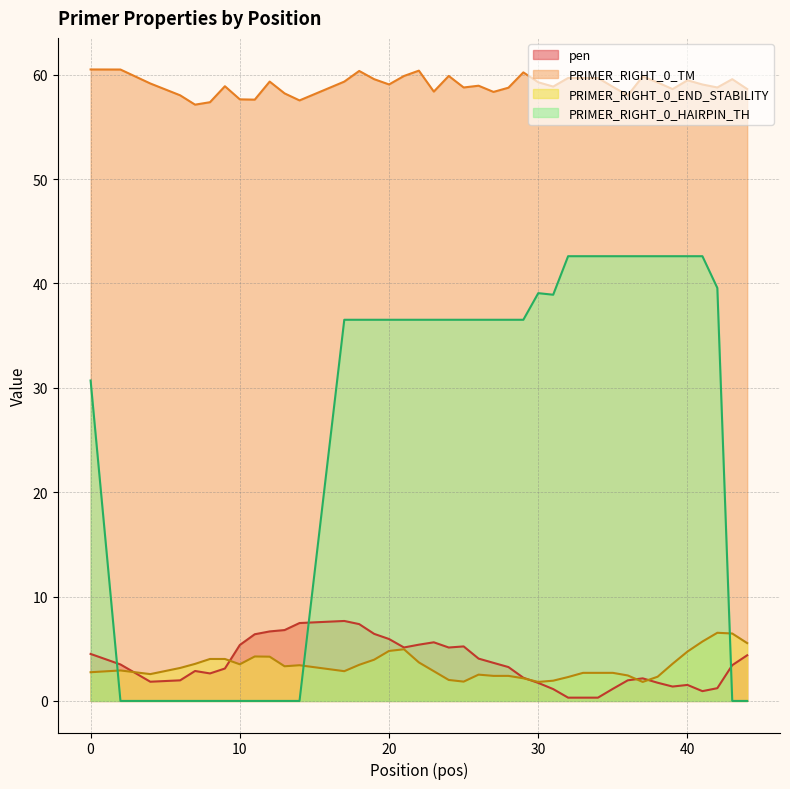

The value of PRIMER_RIGHT_0_TM at 20 is 83.9. True or false?

False